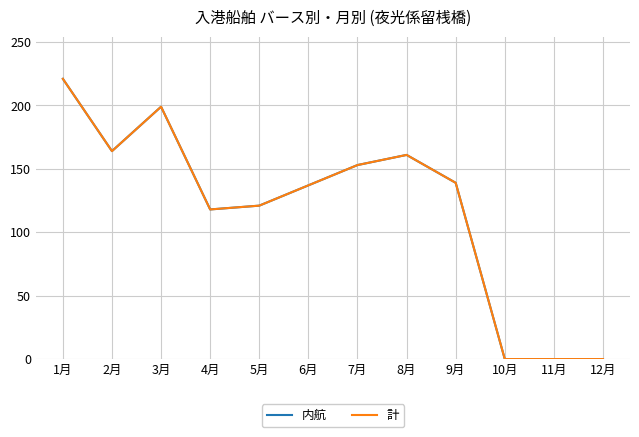

Does the chart display data point markers on the line(s)?

No